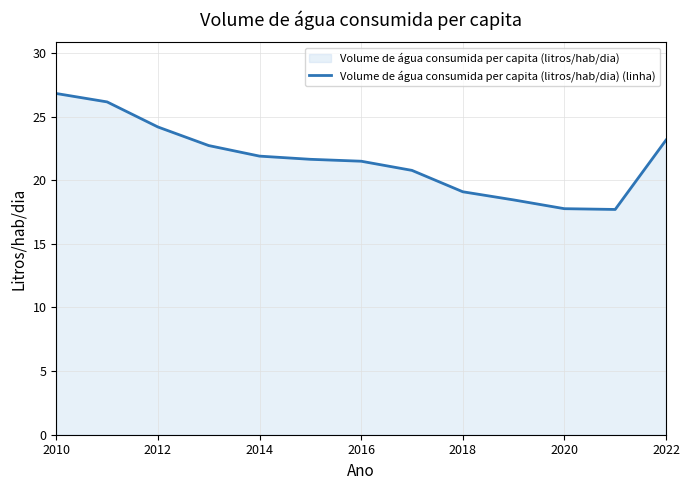

What is the smallest value displayed?

17.7